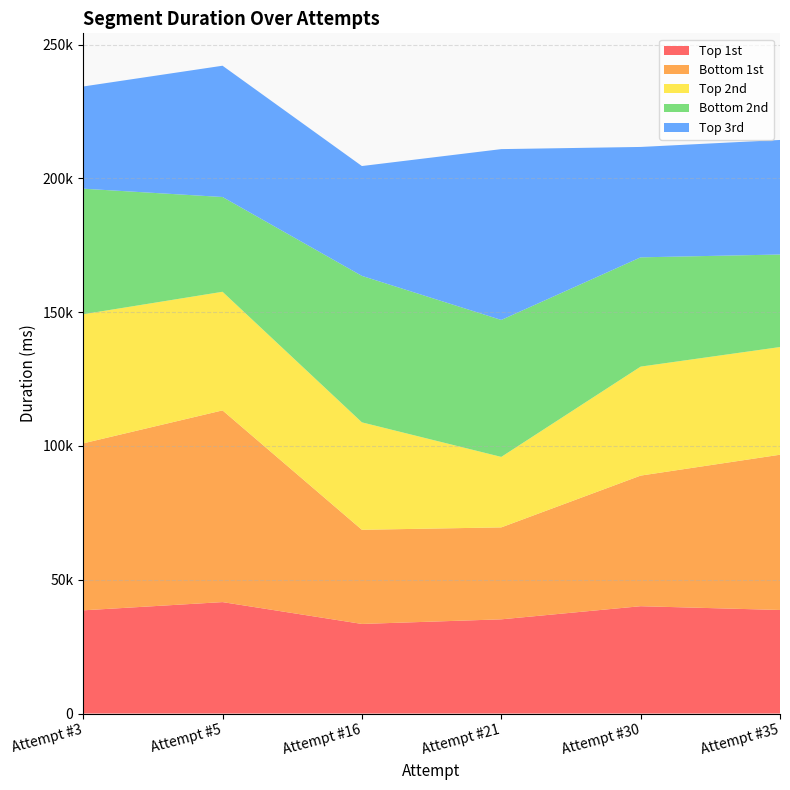

Reading right to left, extract all data points from this chart.

Top 1st: Attempt #35=38696	Attempt #30=40106	Attempt #21=35202	Attempt #16=33480	Attempt #5=41642	Attempt #3=38563
Bottom 1st: Attempt #35=58022	Attempt #30=48809	Attempt #21=34360	Attempt #16=35185	Attempt #5=71645	Attempt #3=62406
Top 2nd: Attempt #35=40241	Attempt #30=40730	Attempt #21=26336	Attempt #16=40152	Attempt #5=44326	Attempt #3=48247
Bottom 2nd: Attempt #35=34580	Attempt #30=40837	Attempt #21=51188	Attempt #16=54738	Attempt #5=35419	Attempt #3=46922
Top 3rd: Attempt #35=42808	Attempt #30=41255	Attempt #21=63841	Attempt #16=41049	Attempt #5=49060	Attempt #3=38192